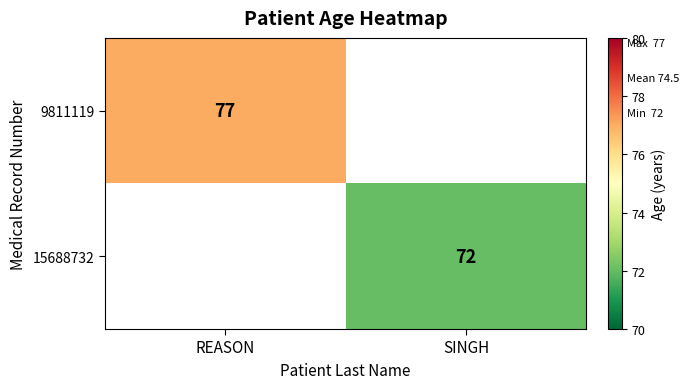

Is it true that 9811119 equals 46 at REASON?

False